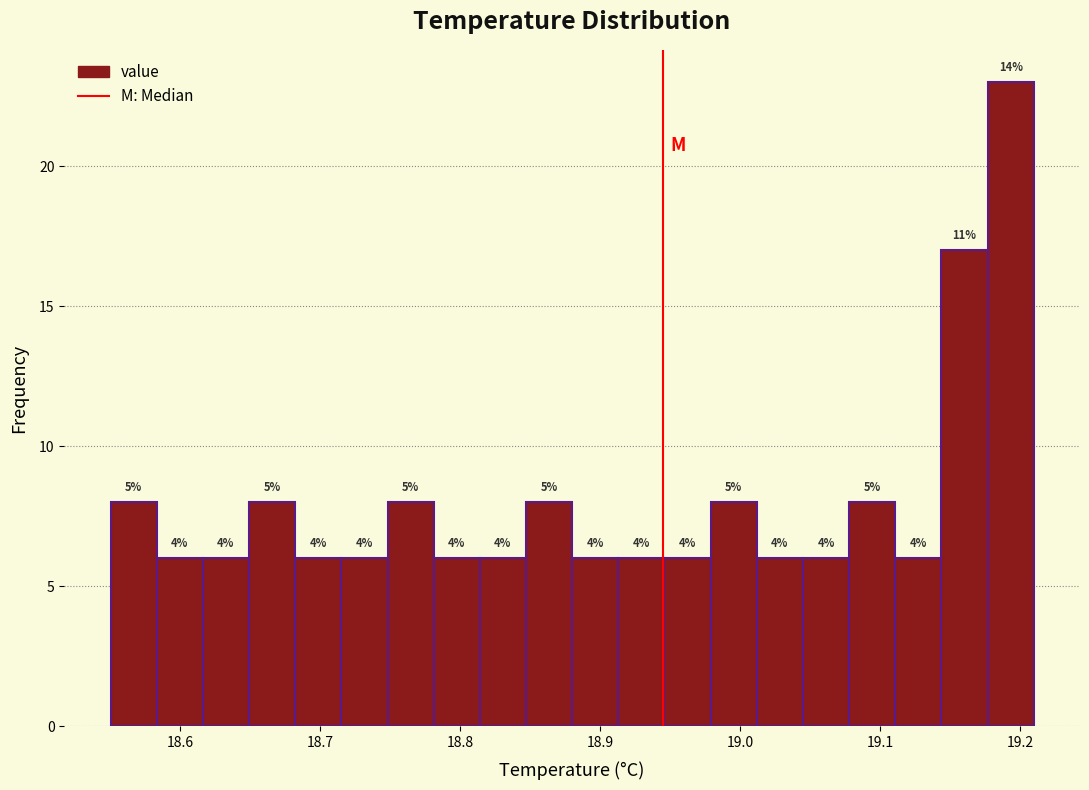

Around what value on the x-axis is the tallest bar? Give the approximate position of its centre, as read against the axis.

19.19